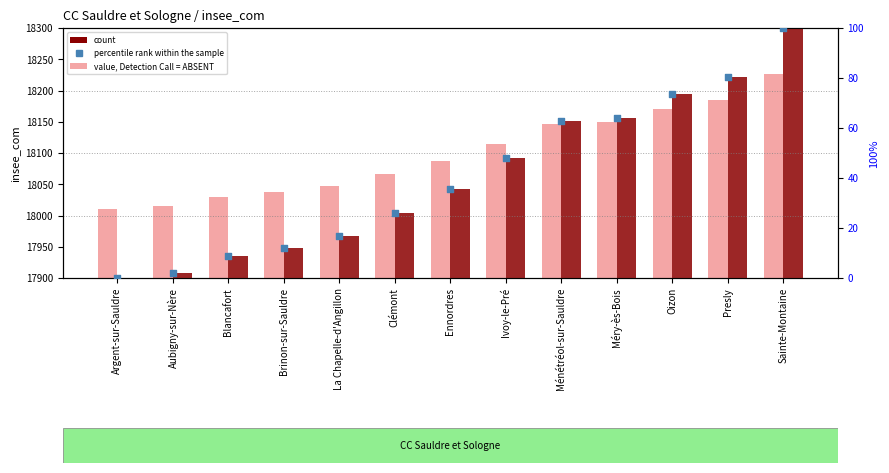

At how many categories does at least one series exceed 553?

13